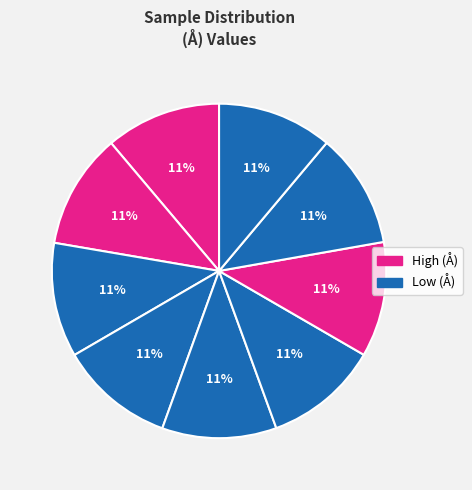

Count the number of slices in the pie.

9